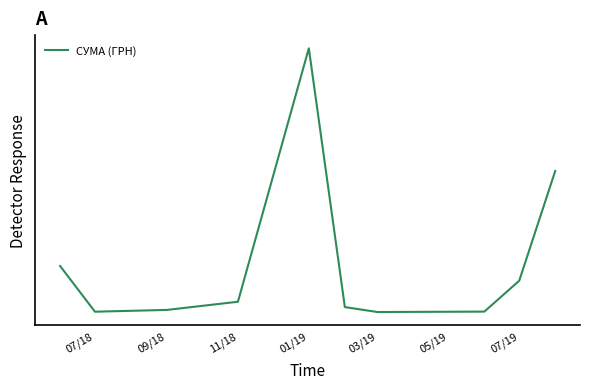

Does the chart have visible grid lines?

No